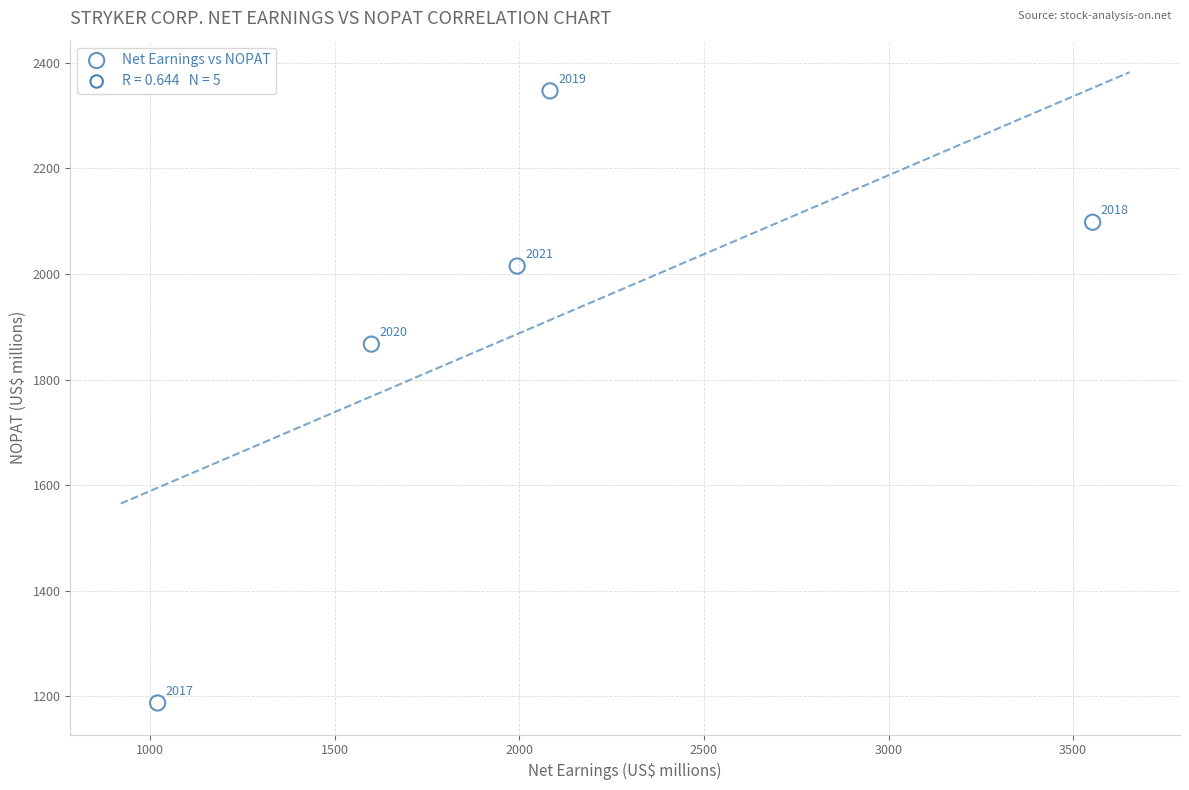

What is the average Y value?

1903